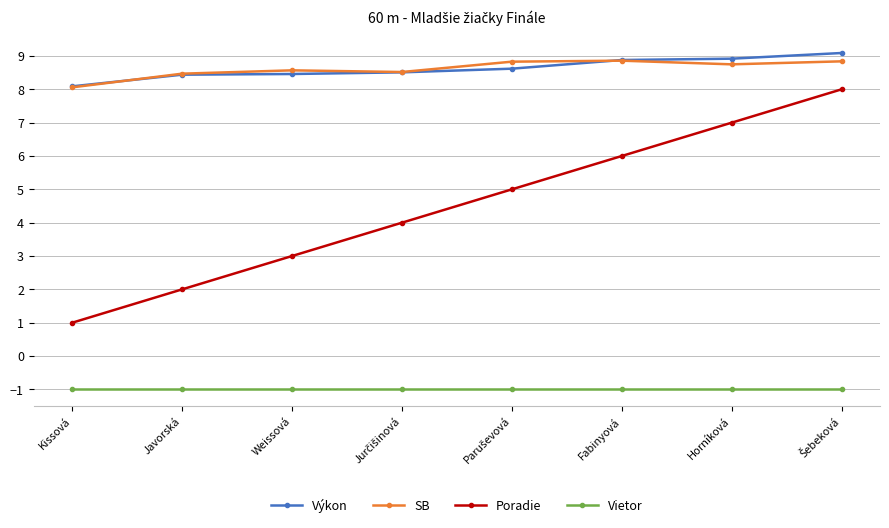

What is the minimum value shown in the chart?

-1.0